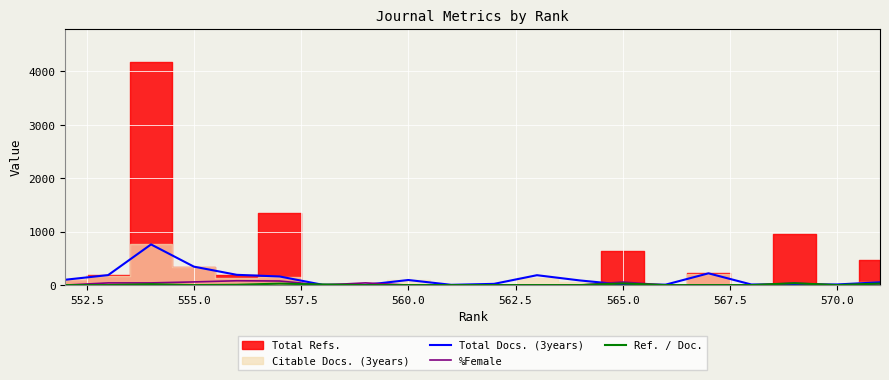

How many data points does each series have?

20